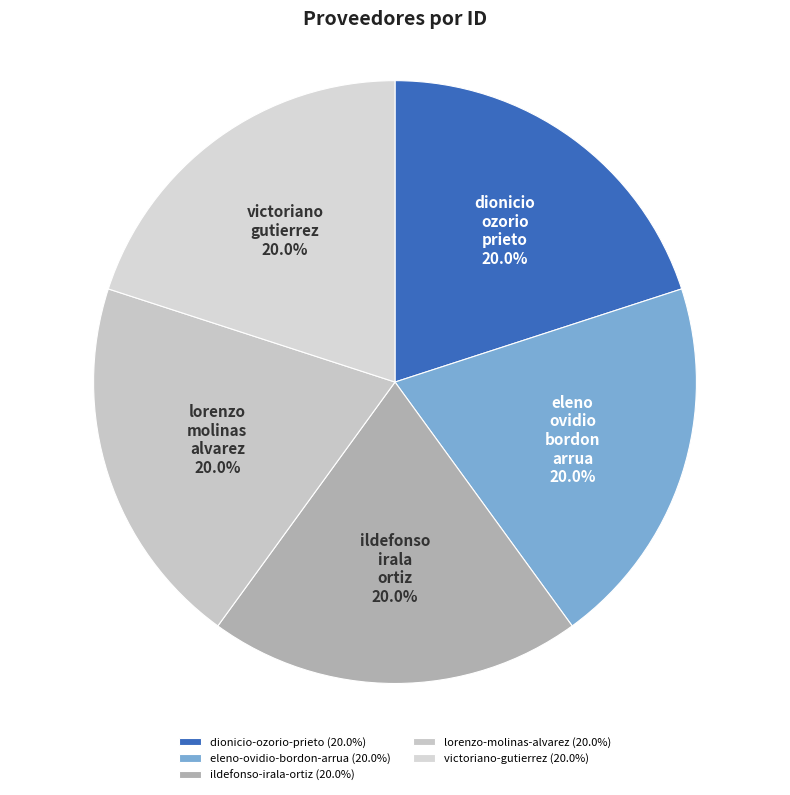

Between lorenzo-molinas-alvarez and victoriano-gutierrez, which is larger?

lorenzo-molinas-alvarez